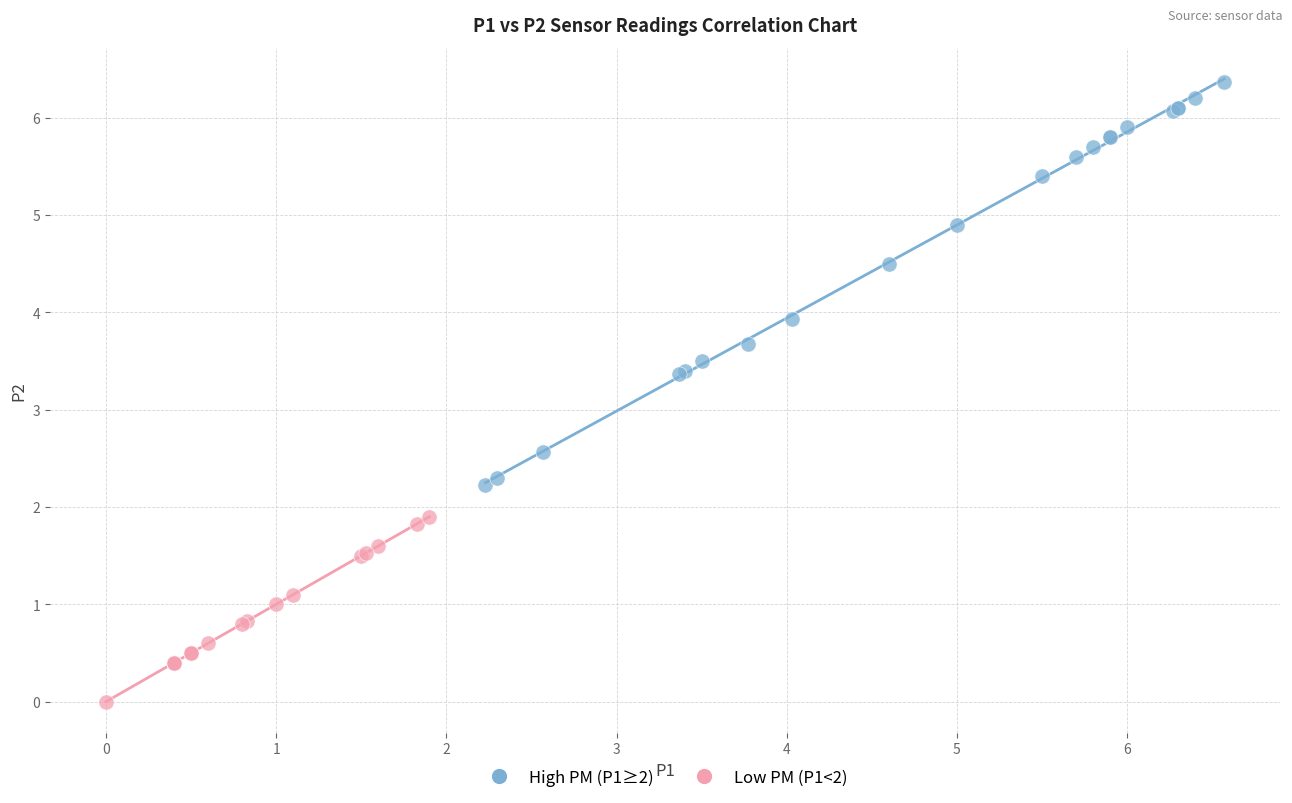

Which series reaches the minimum Y coordinate?

Low PM (P1<2)